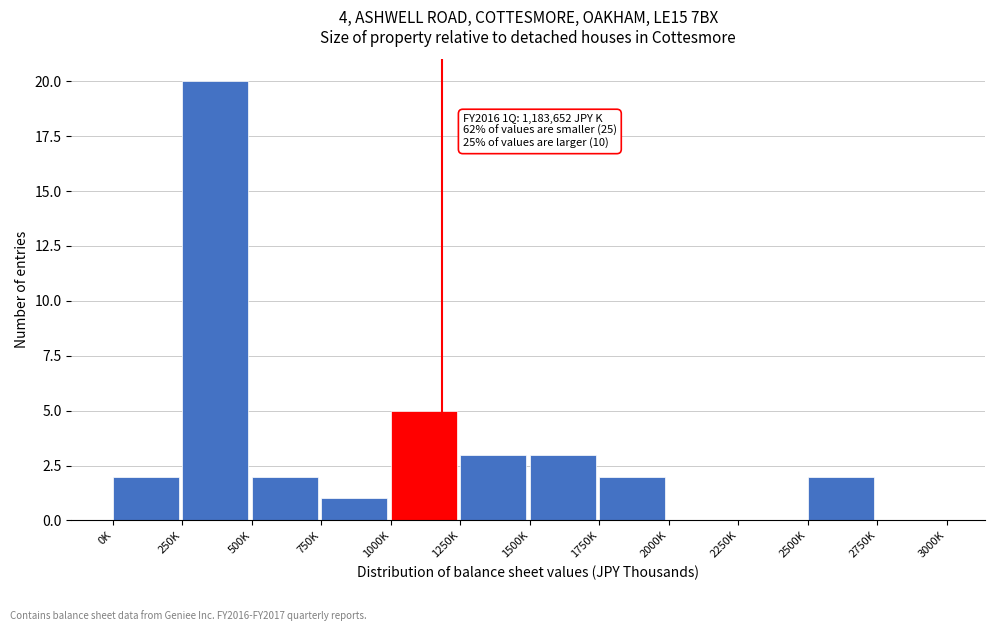

Reading right to left, what are all the values shown in this chart?

2750K=0	2500K=2	2250K=0	2000K=0	1750K=2	1500K=3	1250K=3	1000K=5	750K=1	500K=2	250K=20	0K=2